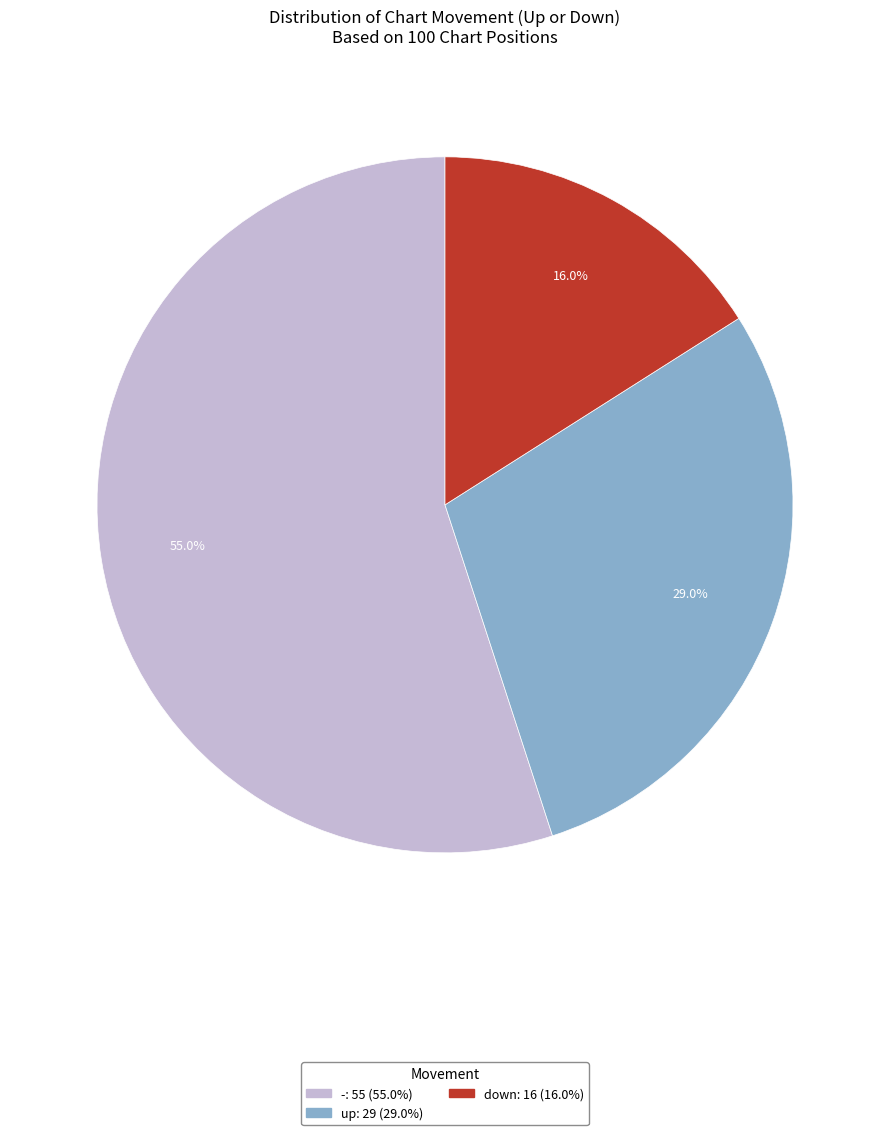

Which has a higher value, - or up?

-